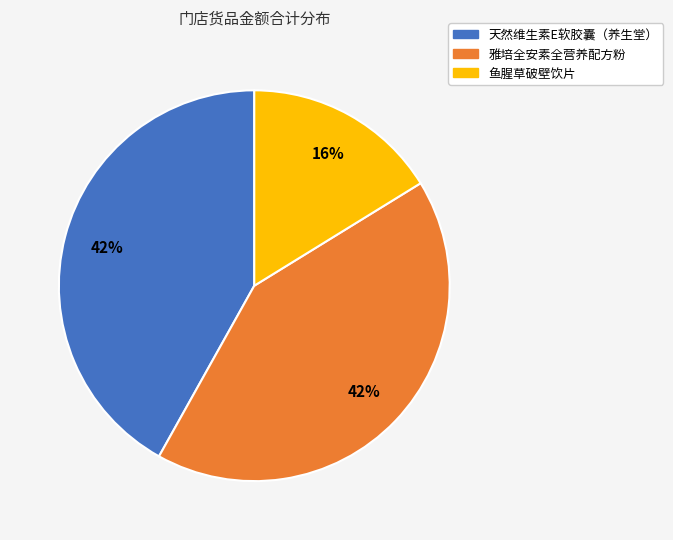

To the nearest percent, what percentage of the pie is 雅培全安素全营养配方粉?

42%